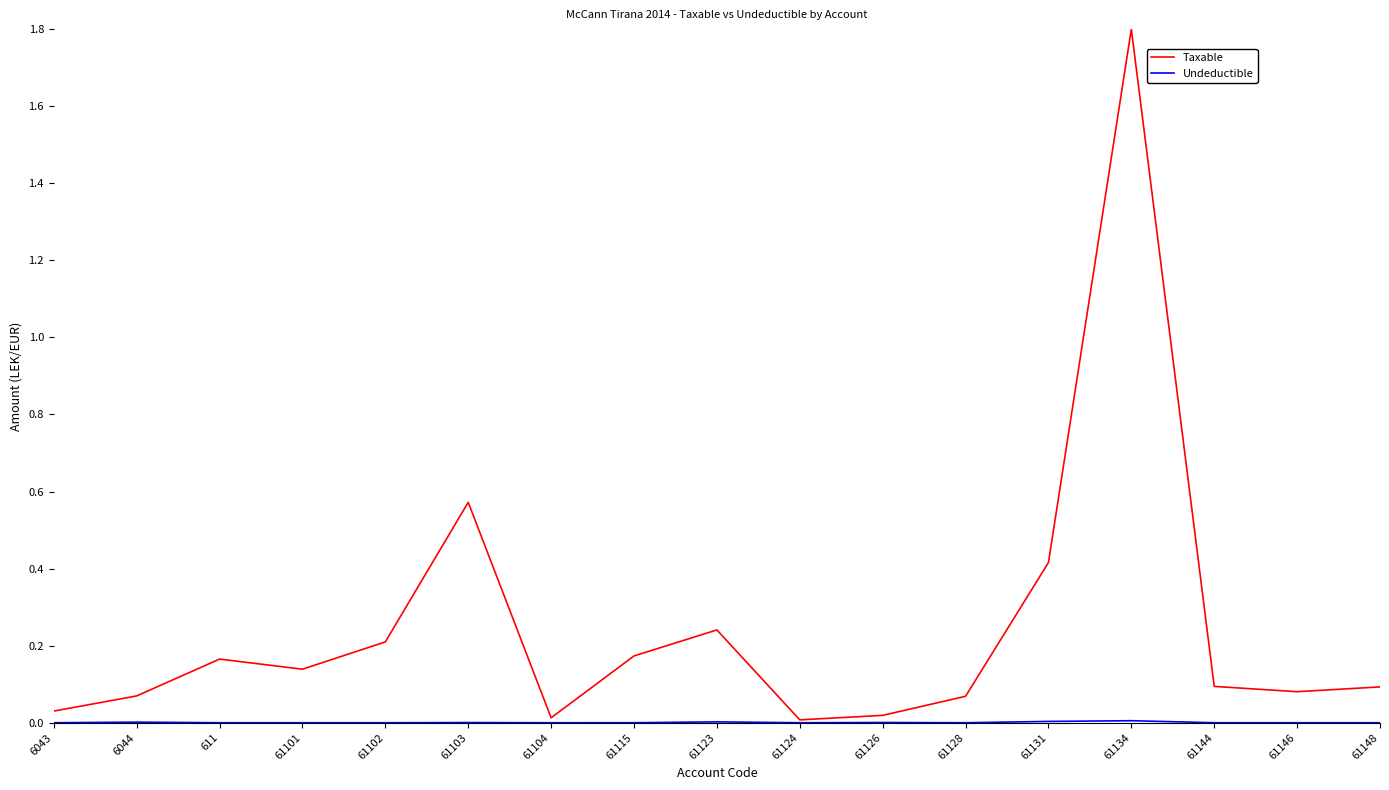

The Taxable series shows 0.2 at 61123. True or false?

True